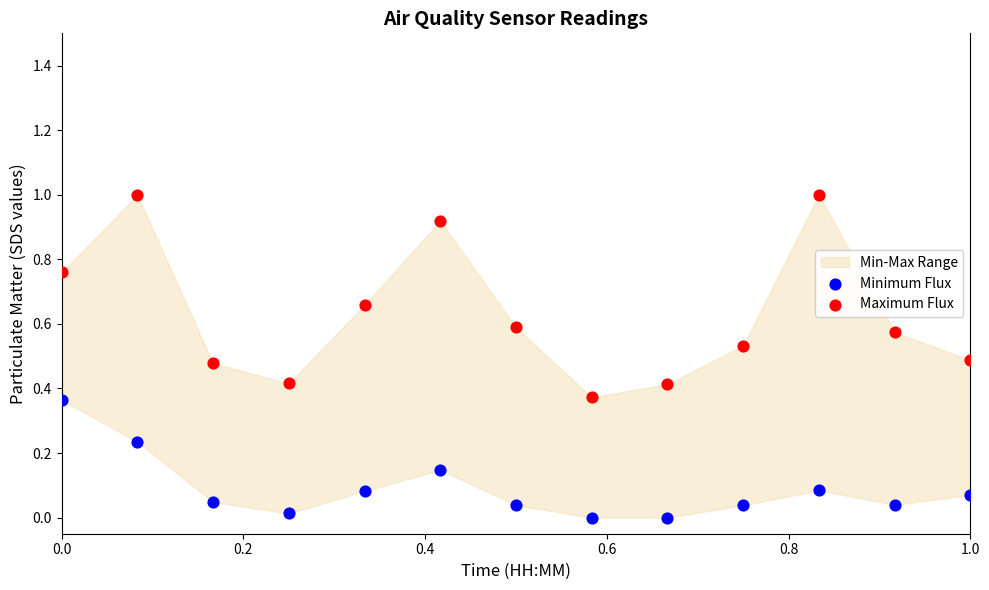

Which series has the largest Y range (max minus min)?

Maximum Flux